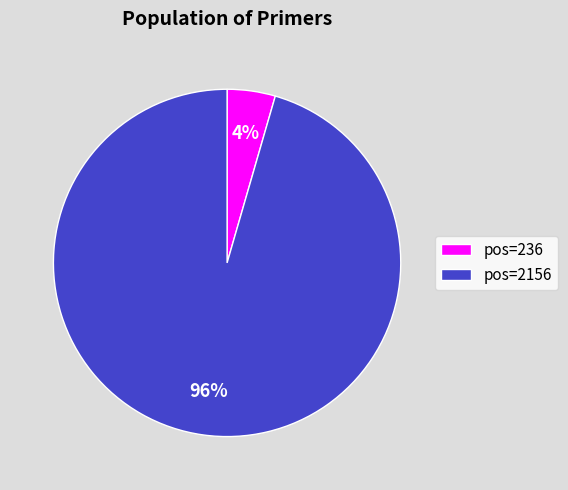

What is the largest slice in the pie chart?

pos=2156